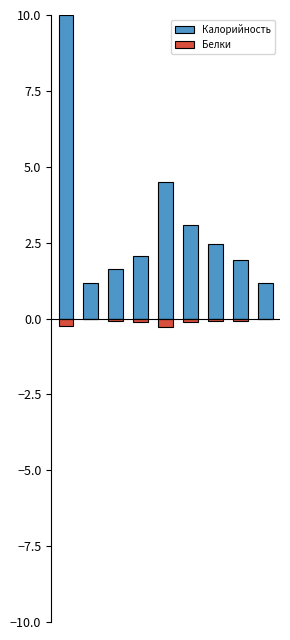

At which label is Калорийность closest to 5?

4